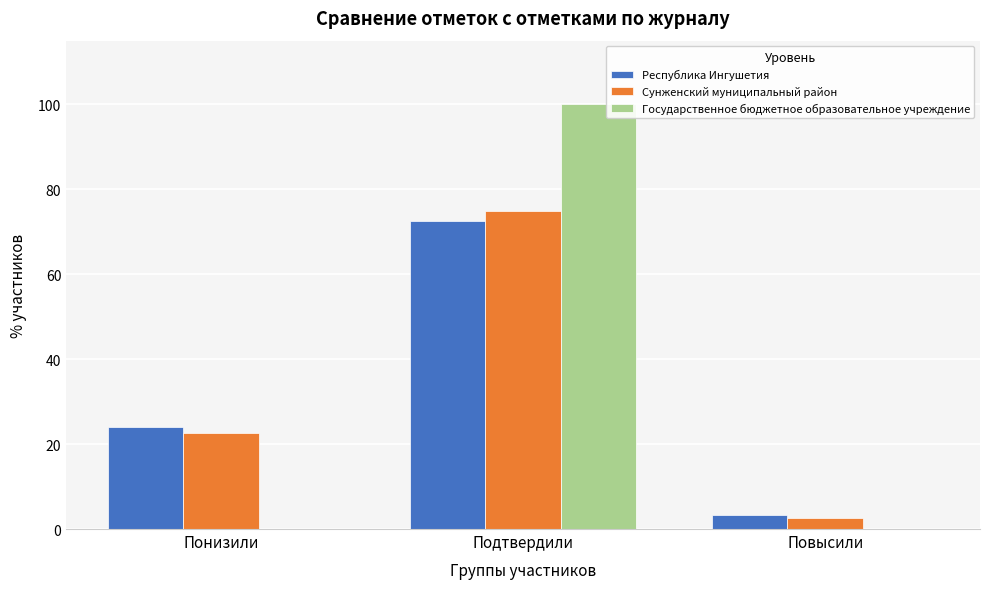

Reading left to right, what are all the values shown in this chart?

Республика Ингушетия: Понизили=24.1	Подтвердили=72.5	Повысили=3.4
Сунженский муниципальный район: Понизили=22.5	Подтвердили=74.9	Повысили=2.6
Государственное бюджетное образовательное учреждение: Понизили=0.0	Подтвердили=100.0	Повысили=0.0